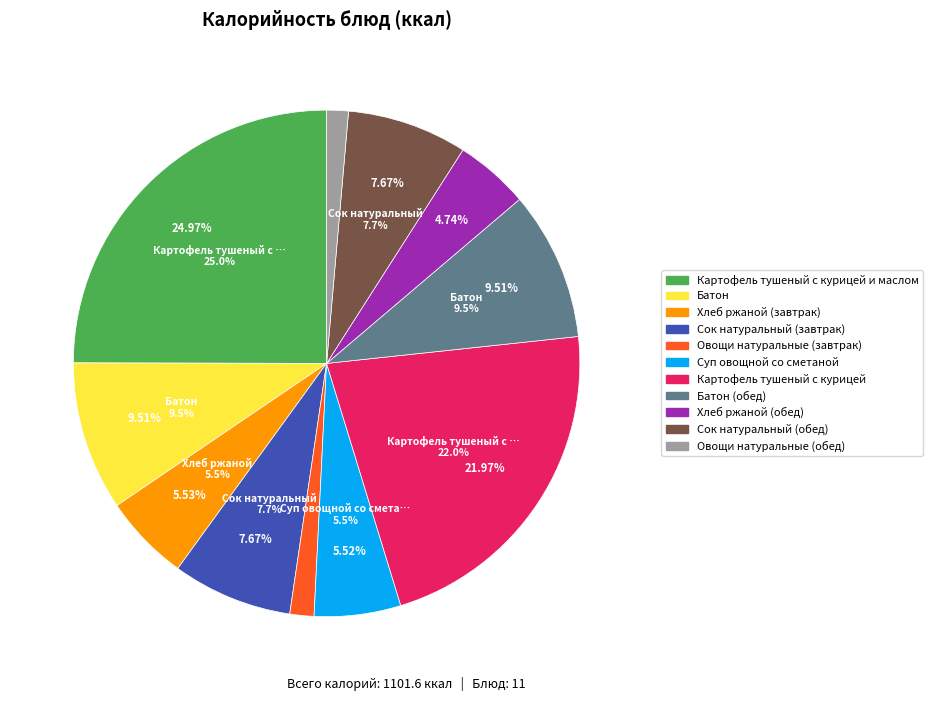

Is there a majority slice in this chart?

No